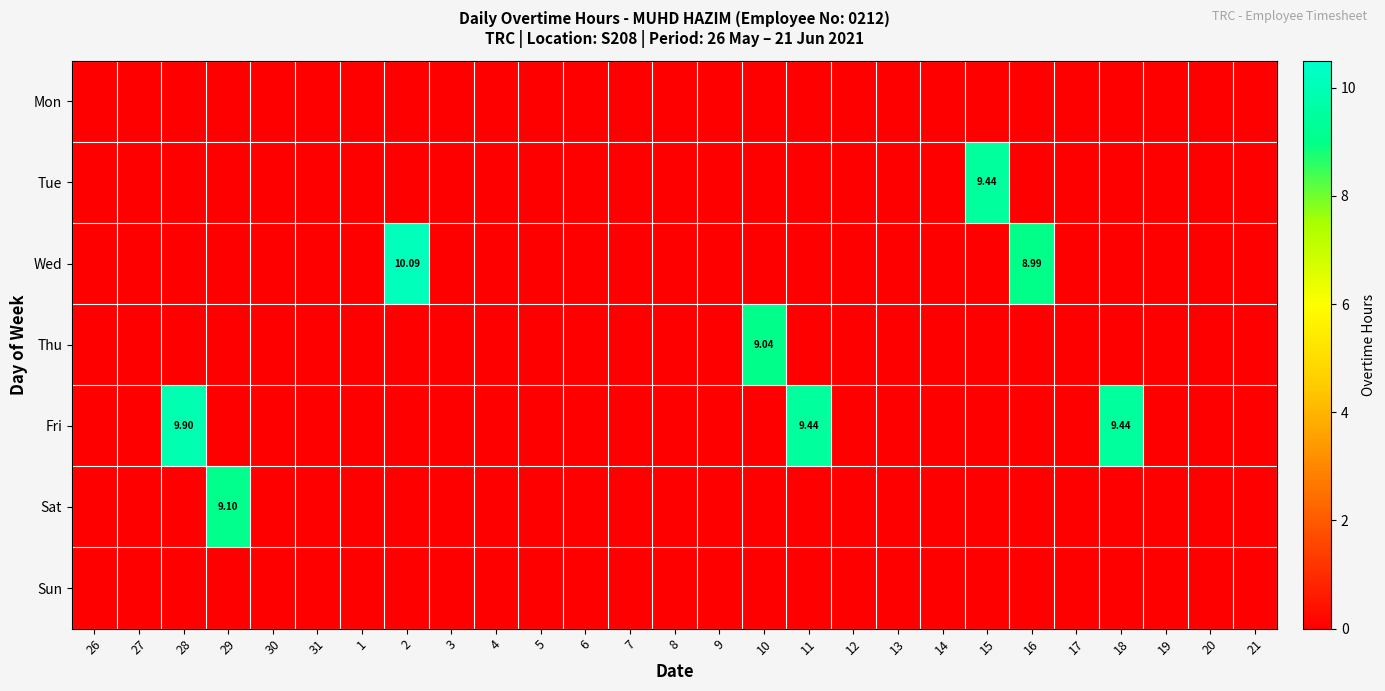

Is the value of Fri at 5 greater than the value of Tue at 2?

No